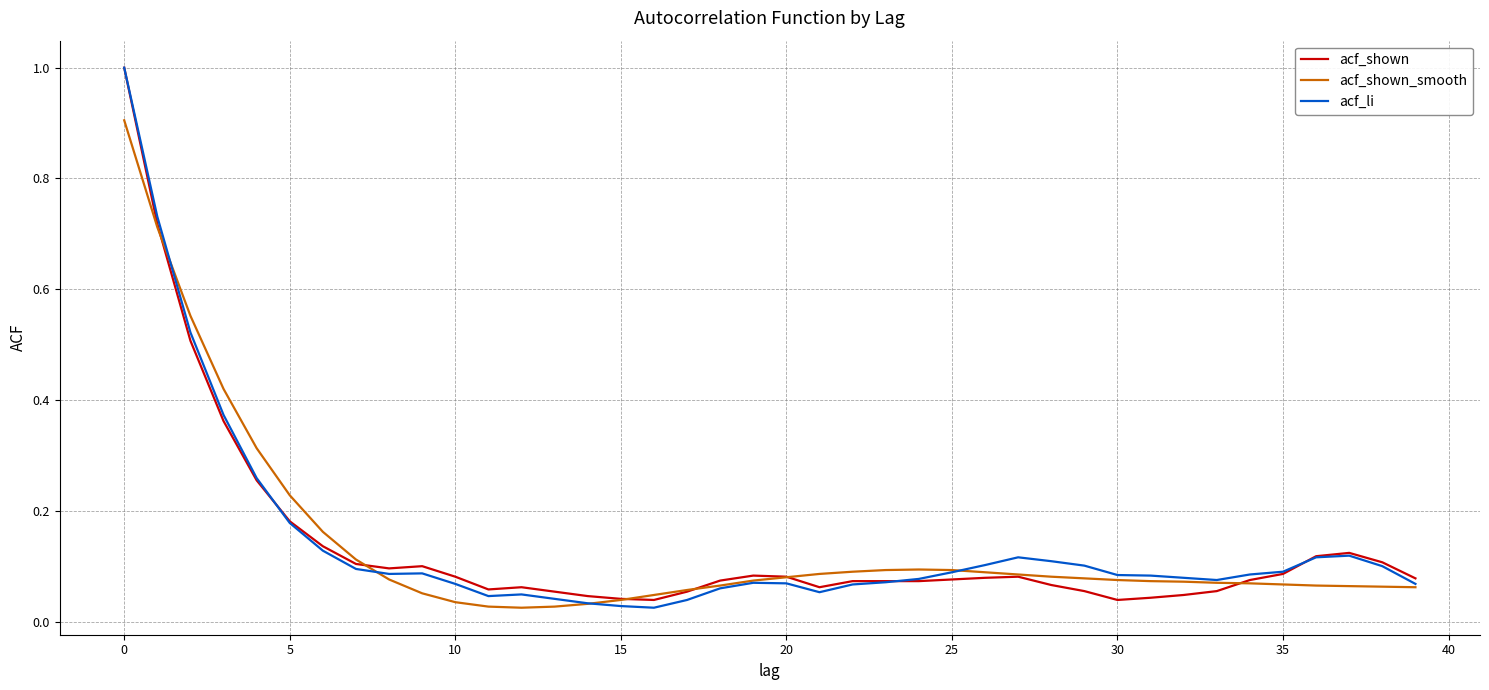

Which series changed the most between 15 and 25?

acf_li